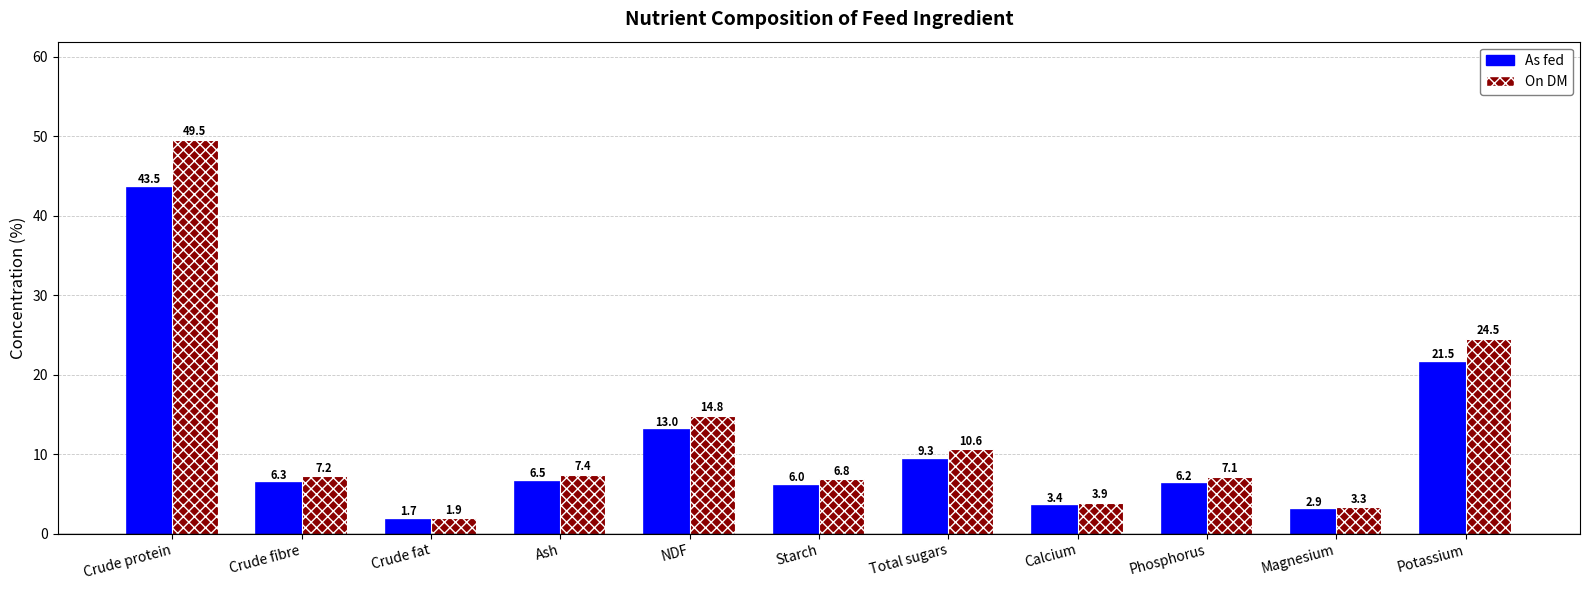

How many data points in As fed are less than 6?

3